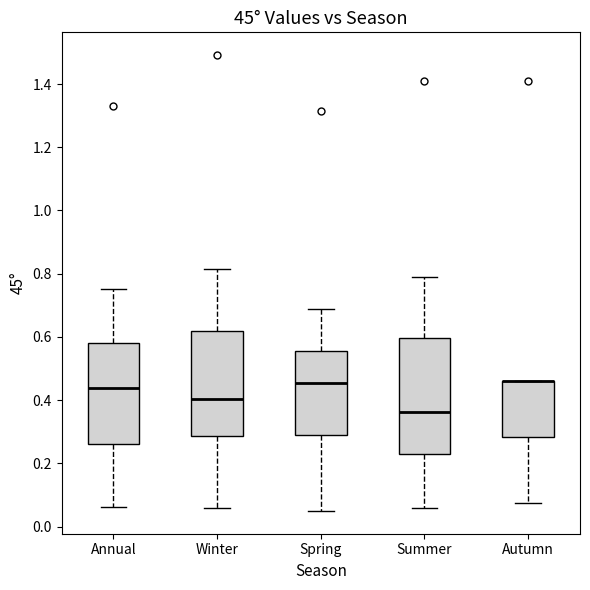

Reading left to right, transcribe this box plot: for each box, give where its median line is, the range the box spans, and where its two whiskers end, as read against the y-axis. The values are not printed on the chart, so give them approximately, as read against the axis.

Annual: median 0.44, box 0.26 to 0.58, whiskers 0.06 to 0.76
Winter: median 0.40, box 0.28 to 0.62, whiskers 0.06 to 0.82
Spring: median 0.46, box 0.30 to 0.56, whiskers 0.04 to 0.68
Summer: median 0.36, box 0.22 to 0.60, whiskers 0.06 to 0.78
Autumn: median 0.46 (drawn on the box's upper edge), box 0.28 to 0.46, whiskers 0.08 to 0.46